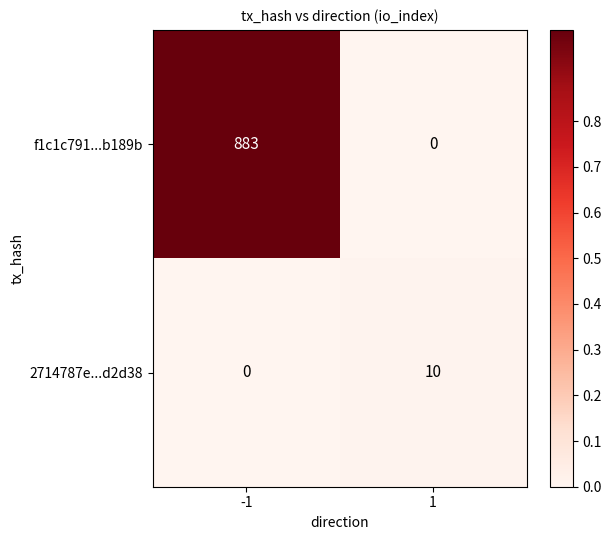

Rank the categories by f1c1c791...b189b value from highest to lowest.

-1, 1